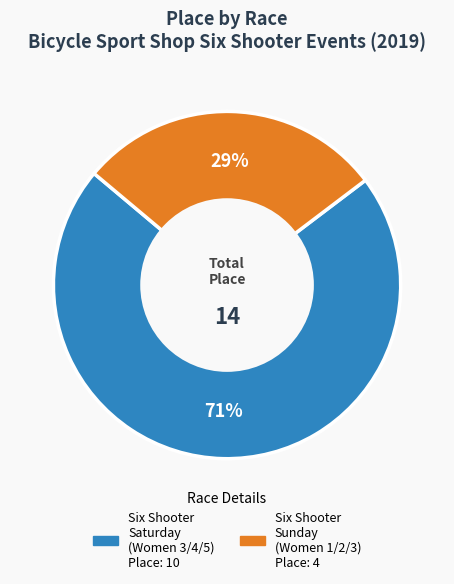

To the nearest percent, what is the average slice percentage?

50%